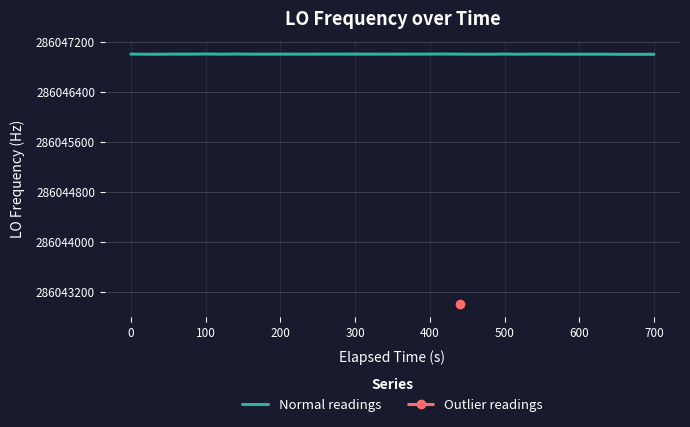

What is the sum of the values at 26 and 2?

572094001.2